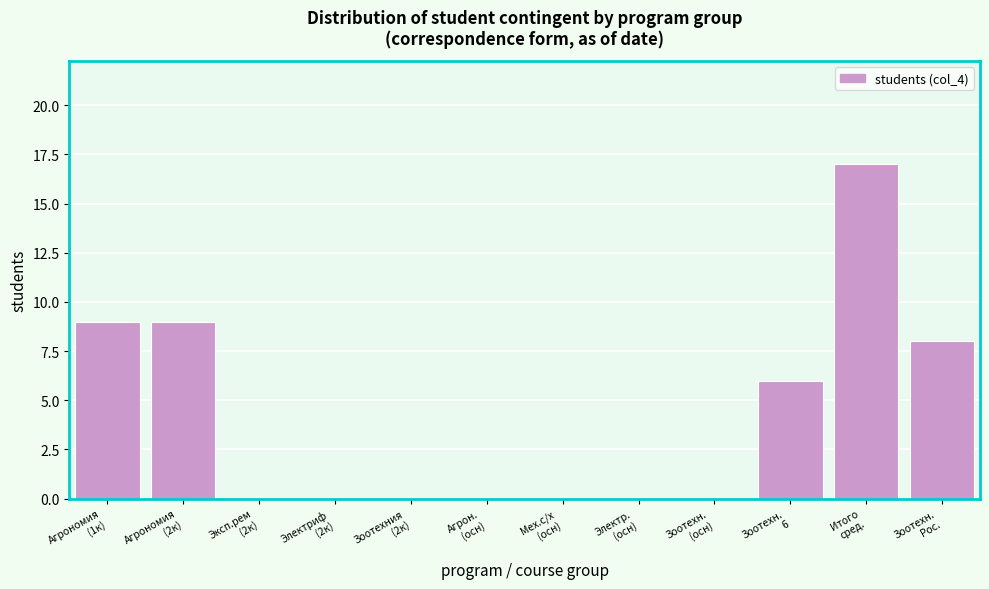

What is the greatest value displayed?

17